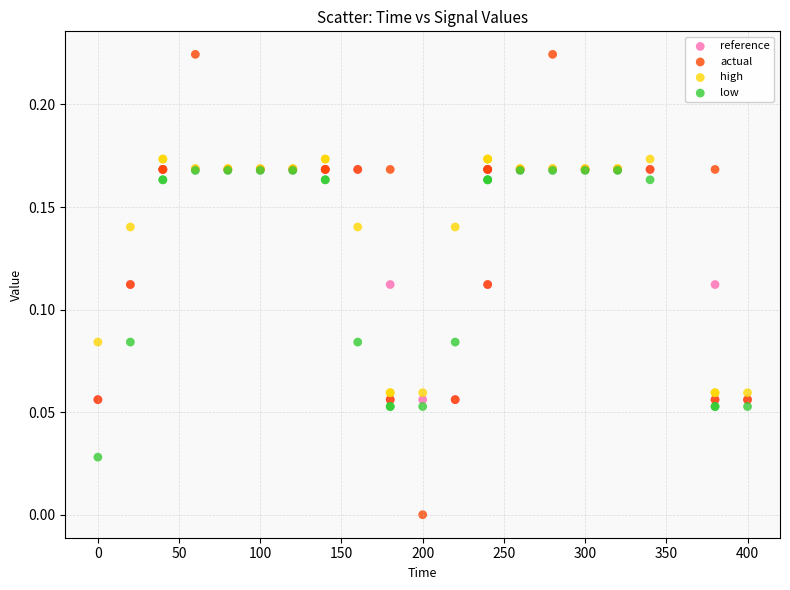

Which series reaches the maximum Y coordinate?

actual